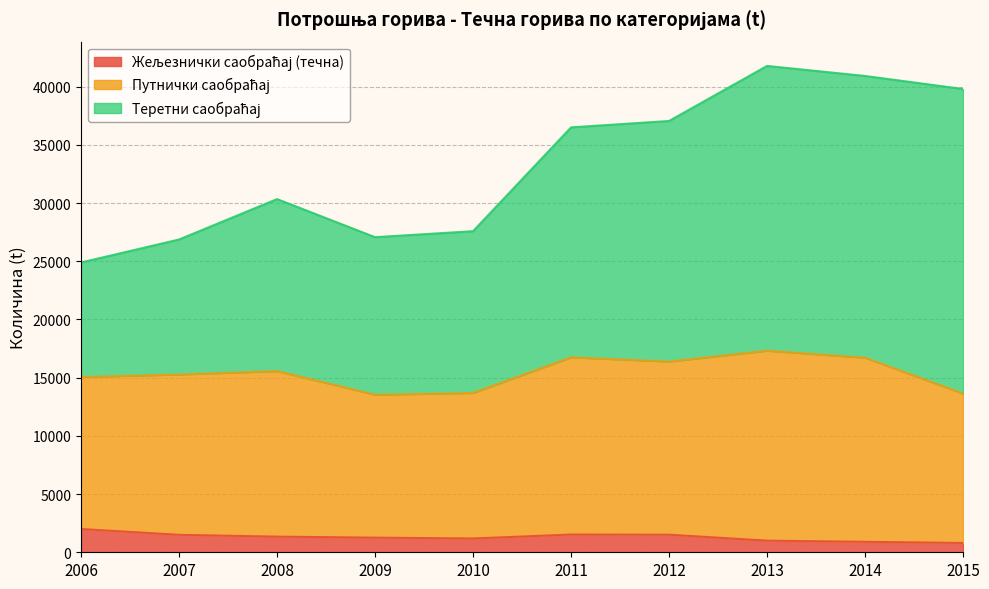

List the labels in order of Жељезнички саобраћај (течна) value, largest first.

2006, 2011, 2012, 2007, 2008, 2009, 2010, 2013, 2014, 2015